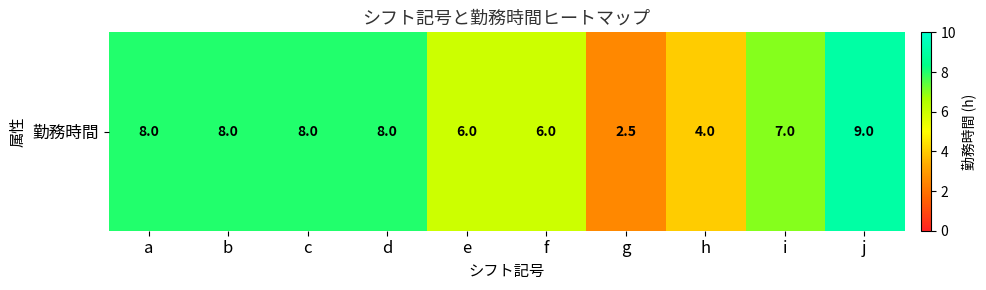

What is the minimum value shown in the chart?

2.5